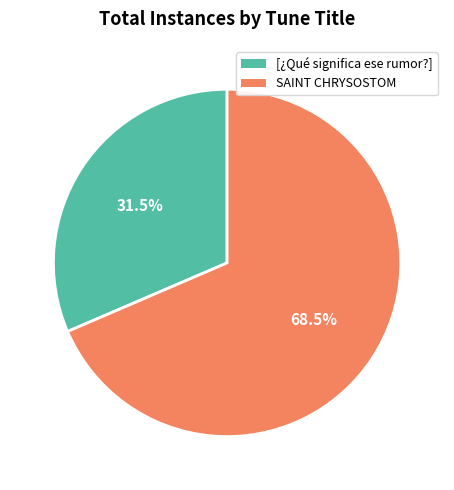

Is the sum of SAINT CHRYSOSTOM and [¿Qué significa ese rumor?] greater than half?

Yes